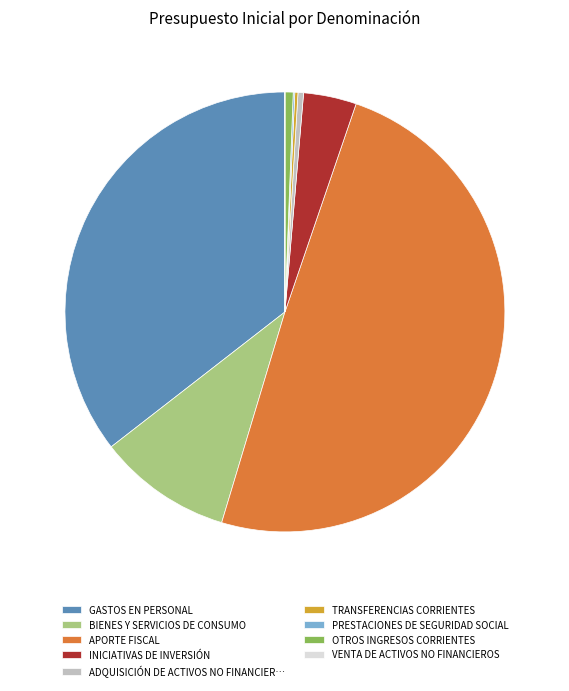

What is the largest slice in the pie chart?

APORTE FISCAL